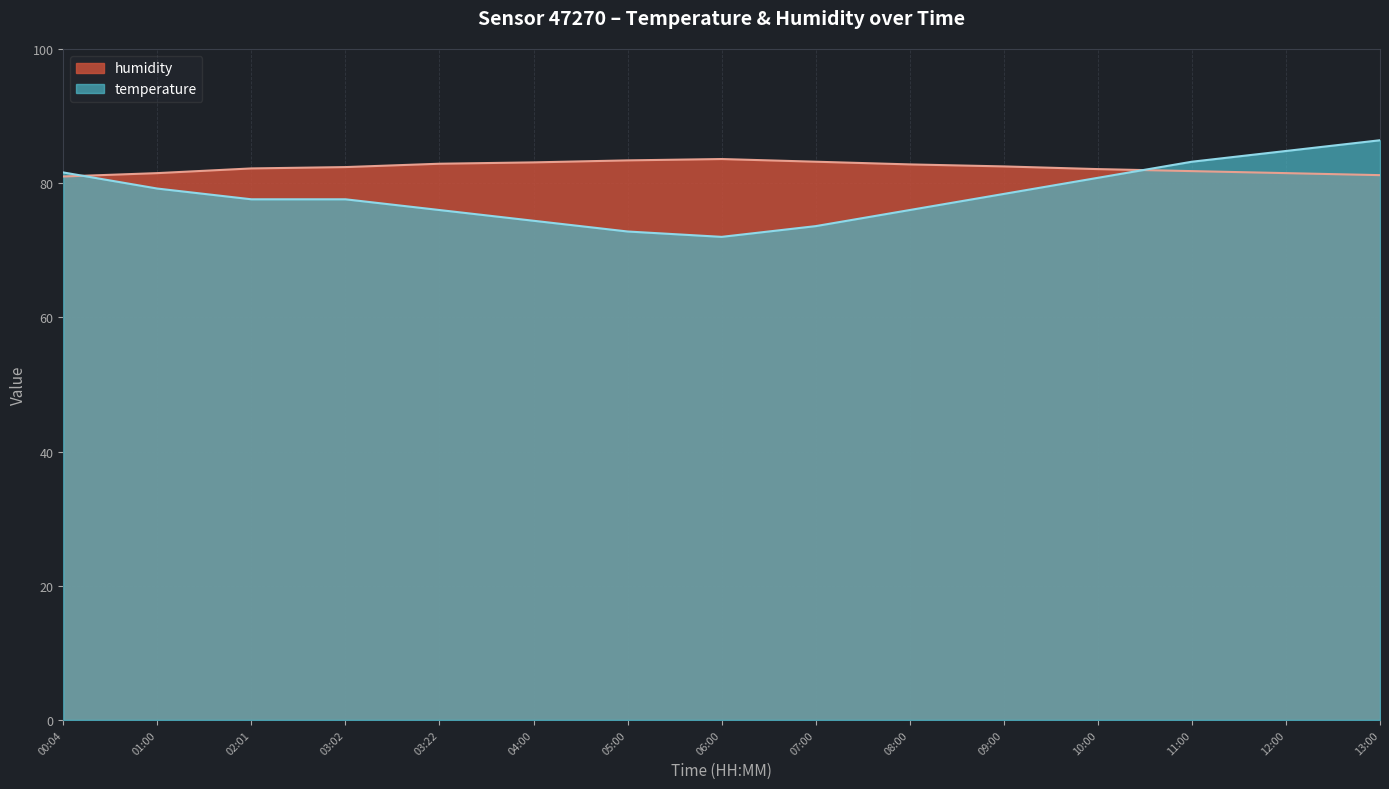

What is the difference between the second highest and minimum values in the temperature series?

12.8